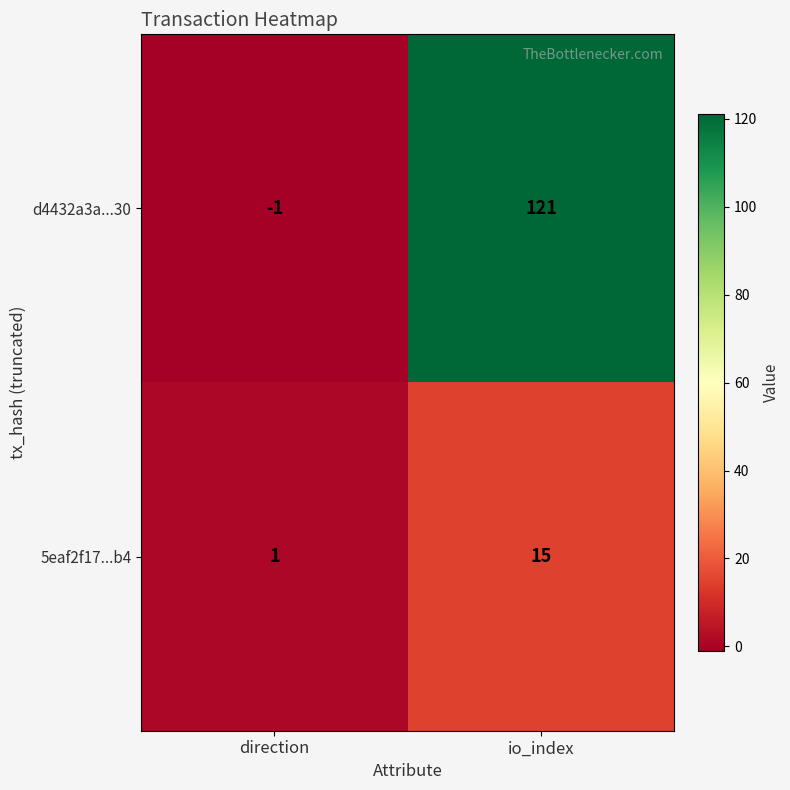

What is the spread (max minus min) of values at io_index?

106